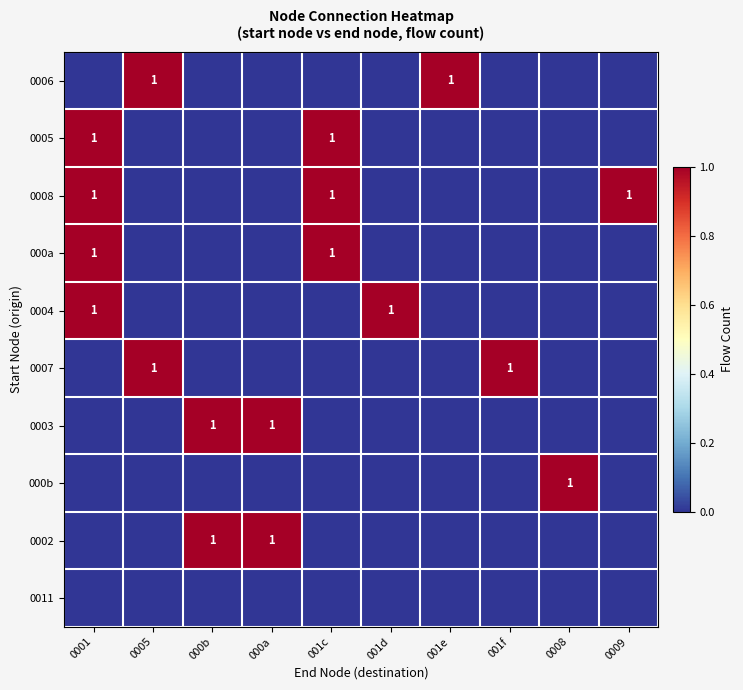

Is it true that 0008 equals 2 at 001c?

False